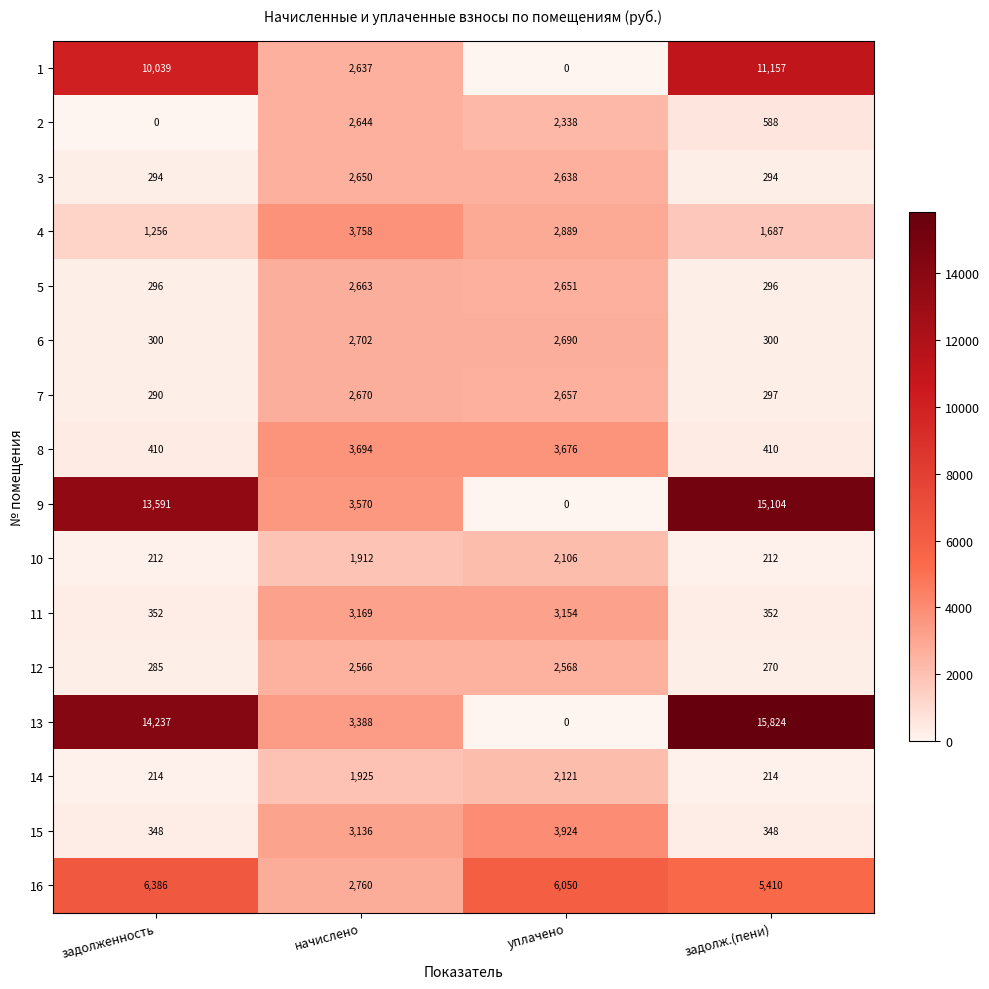

List the labels in order of 2 value, largest first.

начислено, уплачено, задолж.(пени), задолженность